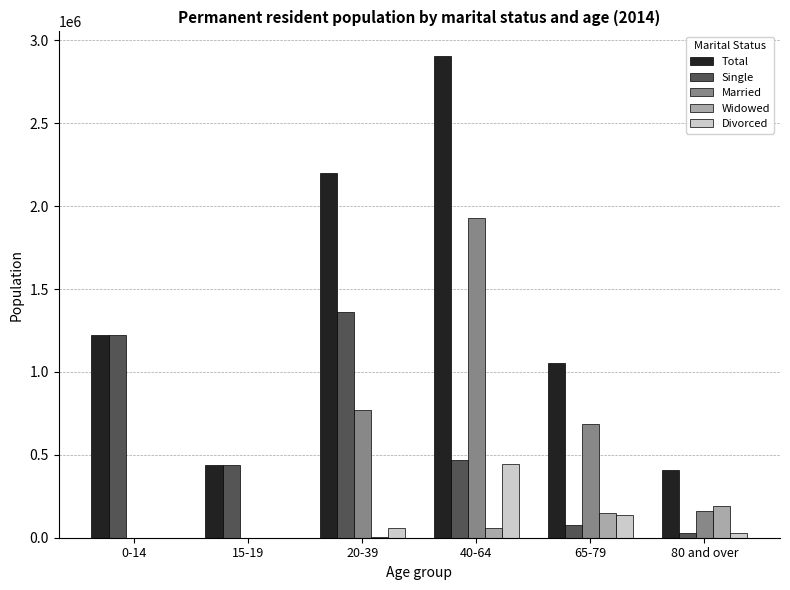

At which label is Married closest to 964851?

20-39